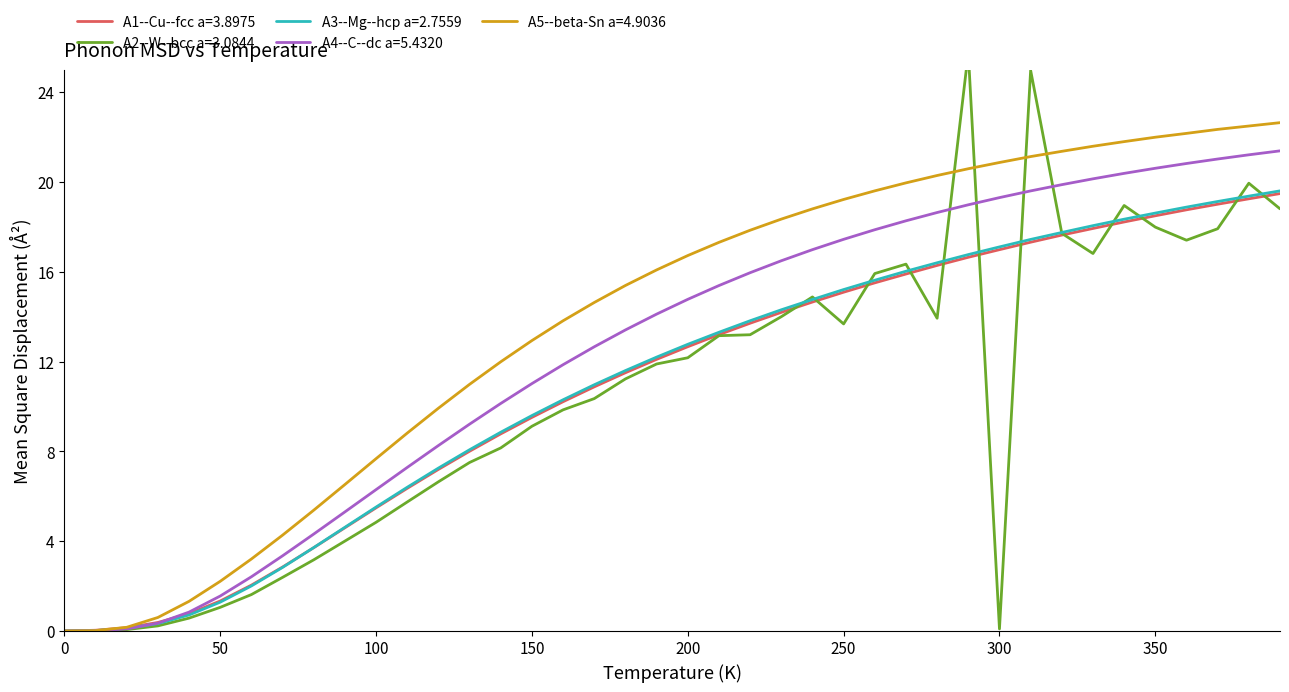

At how many categories does at least one series exceed 8?

29